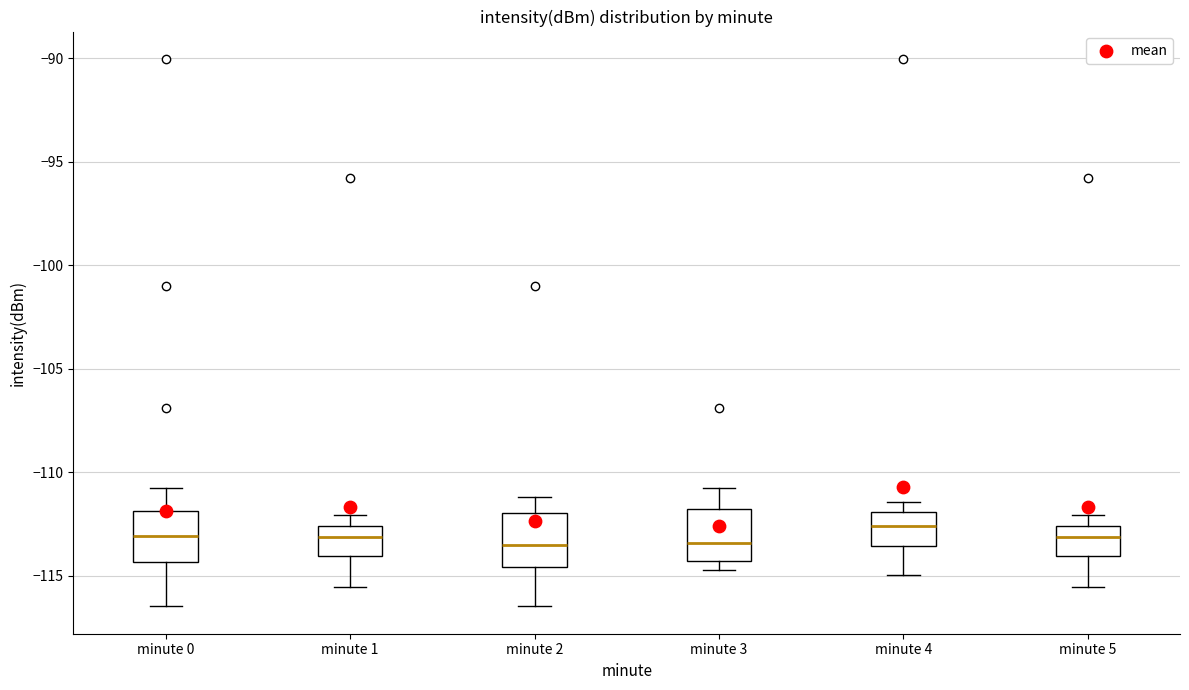

Reading left to right, read every box against the y-axis: the position of its median line, the range the box covers, and the ends of its whiskers. The values are not printed on the chart, so give them approximately, as read against the axis.

minute 0: median -113.0, box -114.5 to -112.0, whiskers -116.5 to -111.0
minute 1: median -113.0, box -114.0 to -112.5, whiskers -115.5 to -112.0
minute 2: median -113.5, box -114.5 to -112.0, whiskers -116.5 to -111.0
minute 3: median -113.5, box -114.5 to -112.0, whiskers -114.5 (just below the box's lower edge) to -111.0
minute 4: median -112.5, box -113.5 to -112.0, whiskers -115.0 to -111.5
minute 5: median -113.0, box -114.0 to -112.5, whiskers -115.5 to -112.0